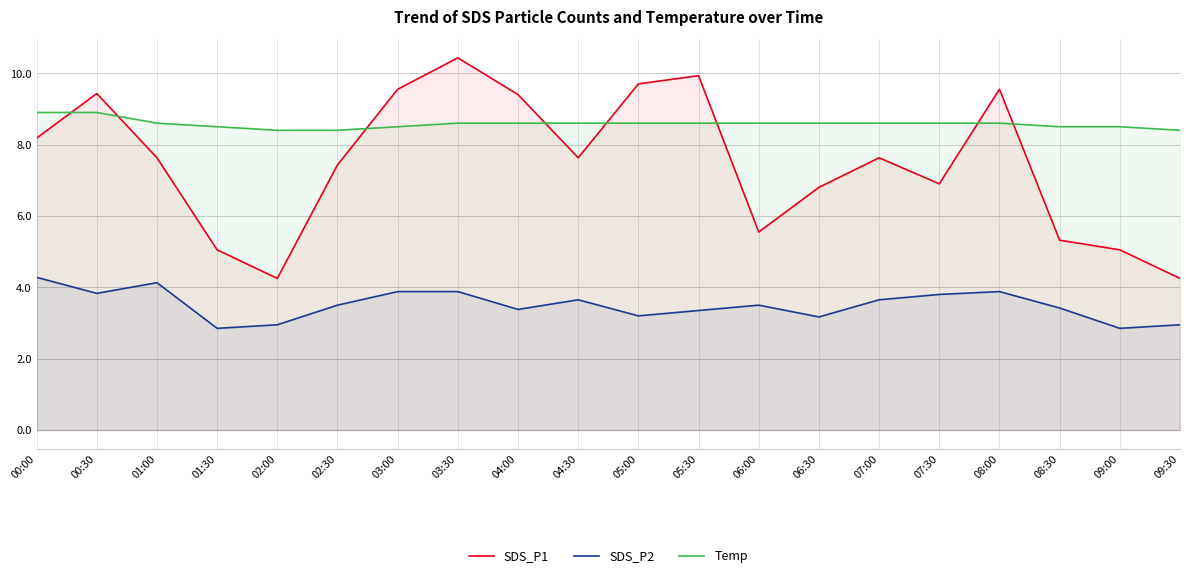

What is the minimum value shown in the chart?

2.9